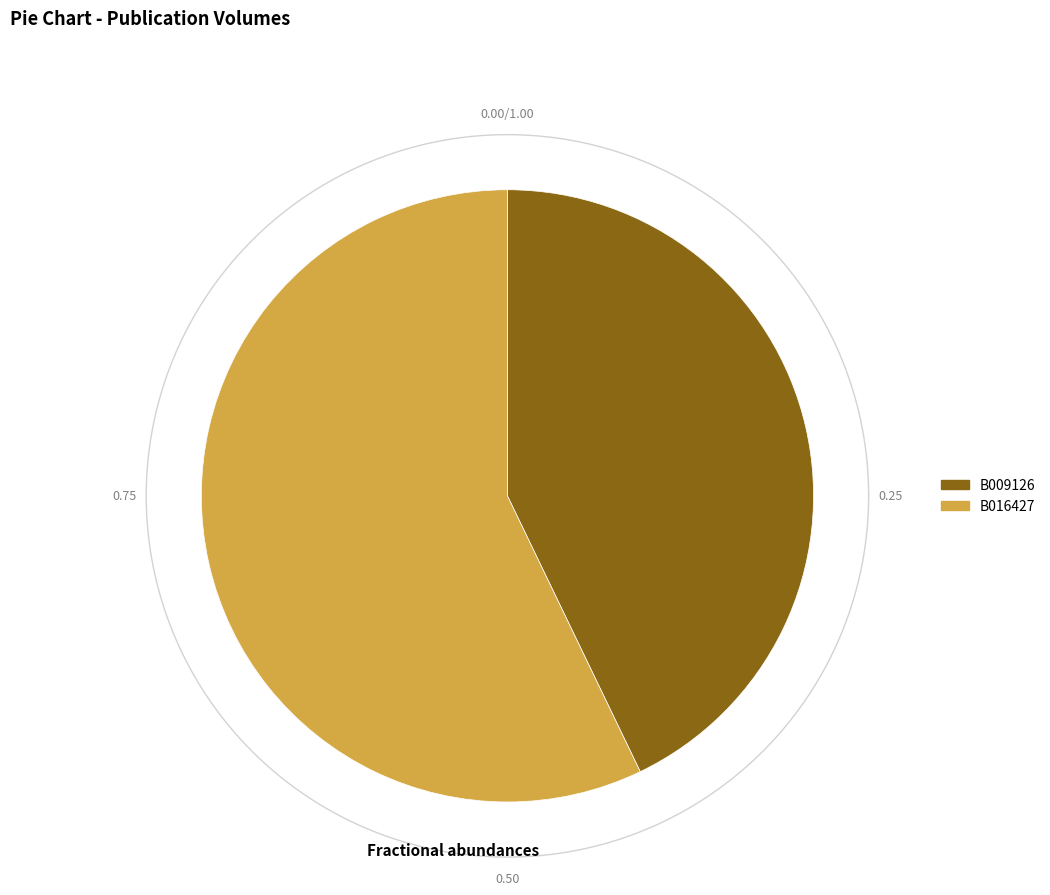

To the nearest percent, what is the difference between the largest and smallest slice percentages?

14%